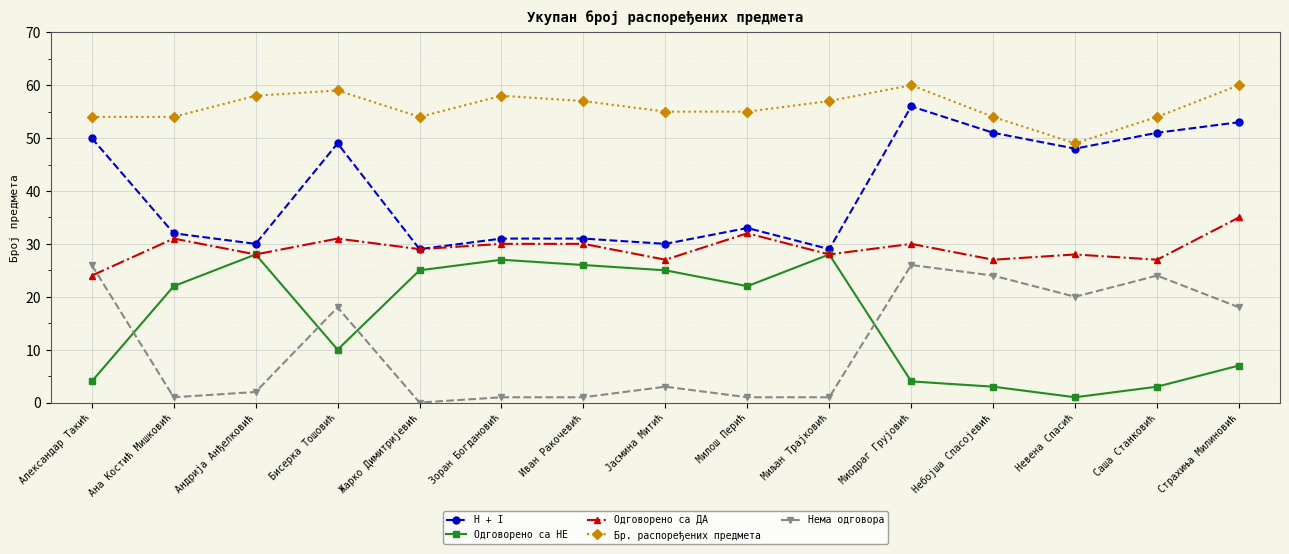

Where is H + I nearest to the value 42?

Невена Спасић